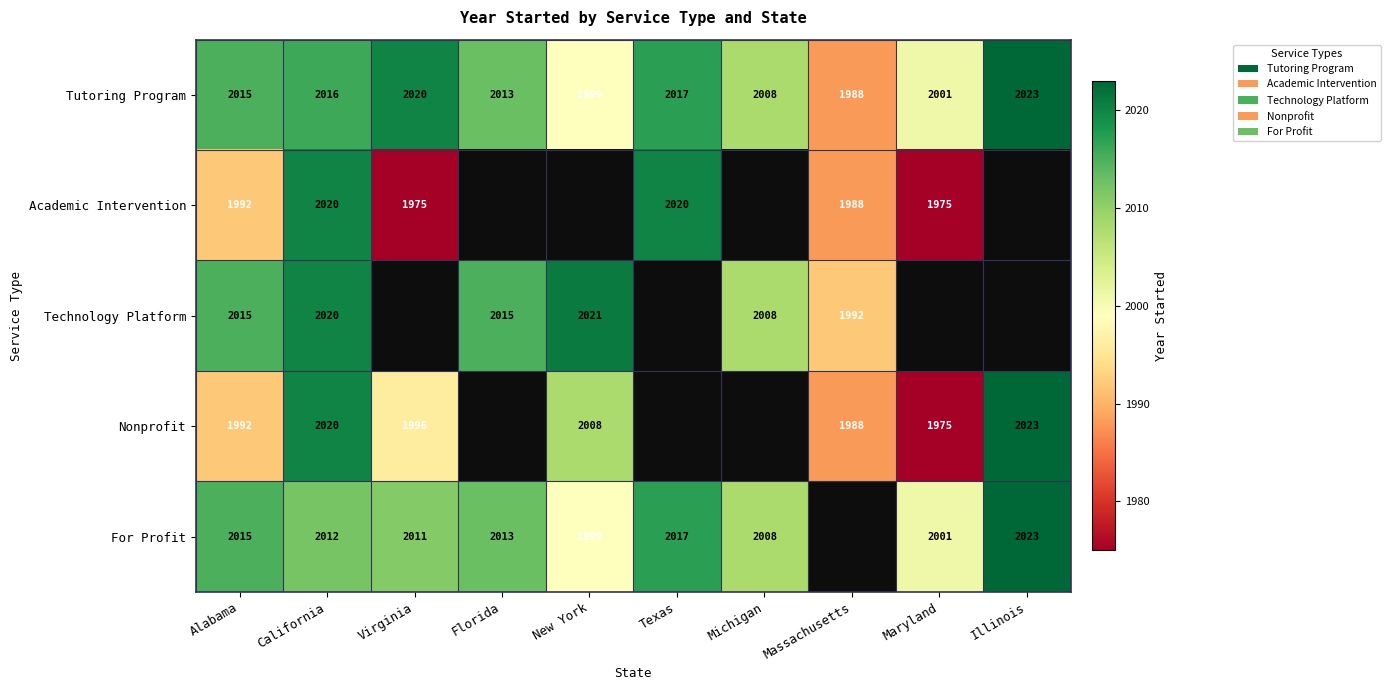

Which category has the highest value across all series?

Illinois